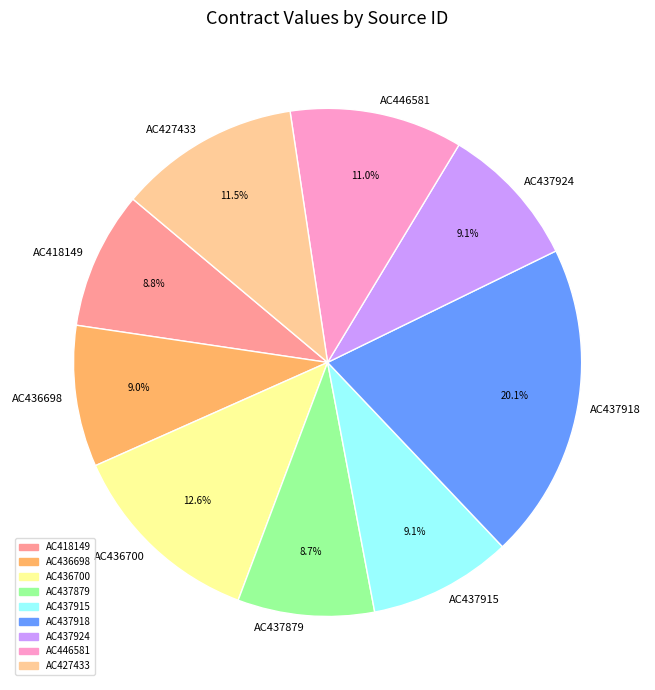

To the nearest percent, what percentage of the pie is AC437879?

9%